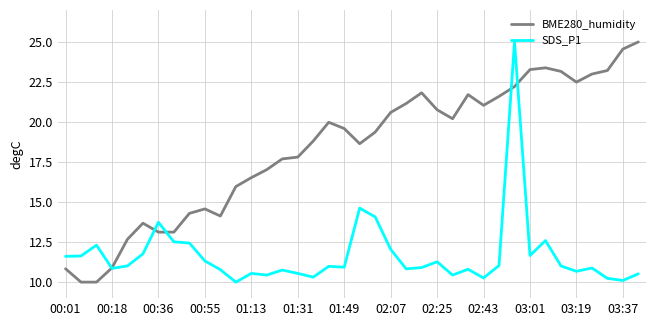

Does the chart display data point markers on the line(s)?

No